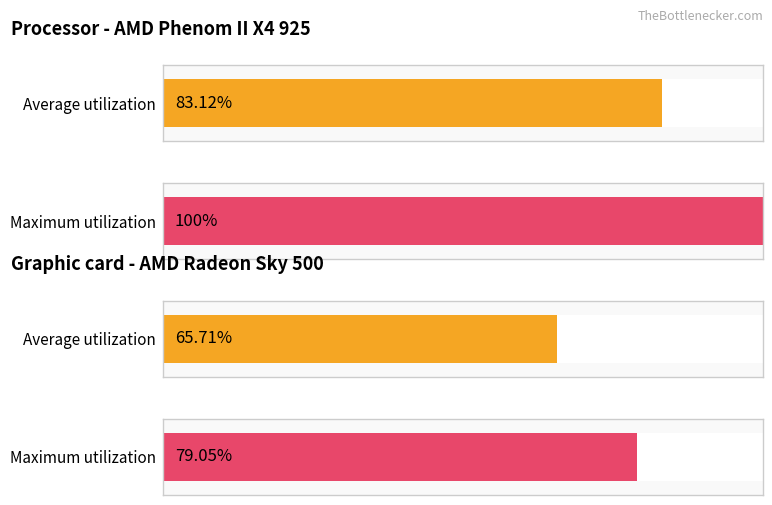

How many distinct data groups are displayed?

2